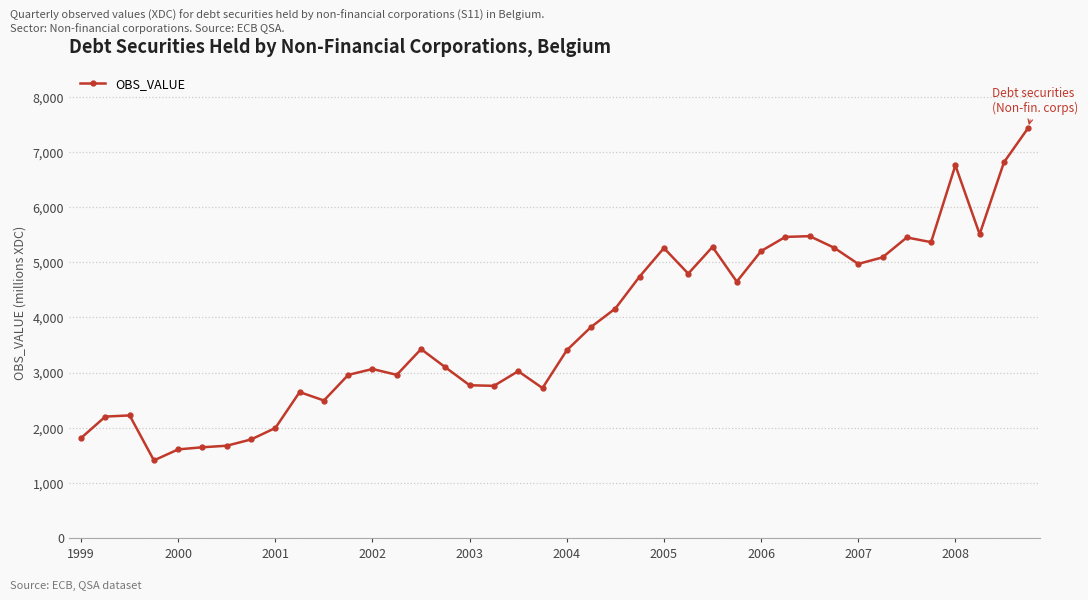

What is the sum of all values?

153201.7